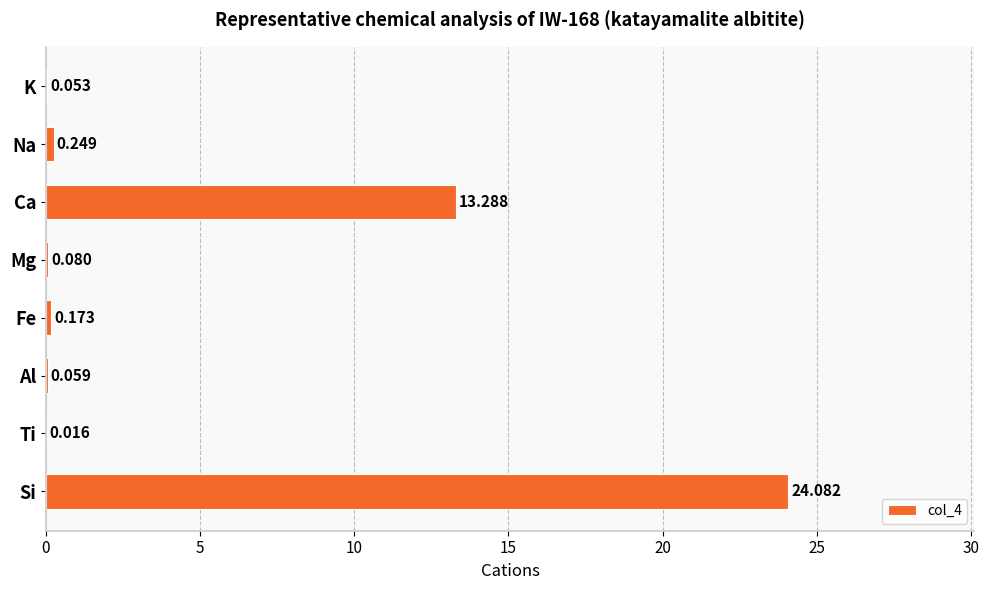

At which label is the value closest to 12?

Ca